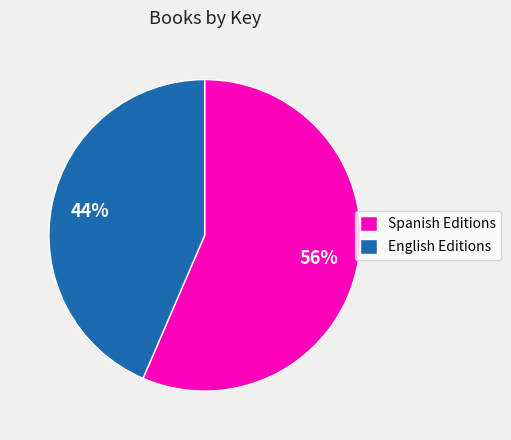

The English Editions slice represents 44% of the pie. True or false?

True